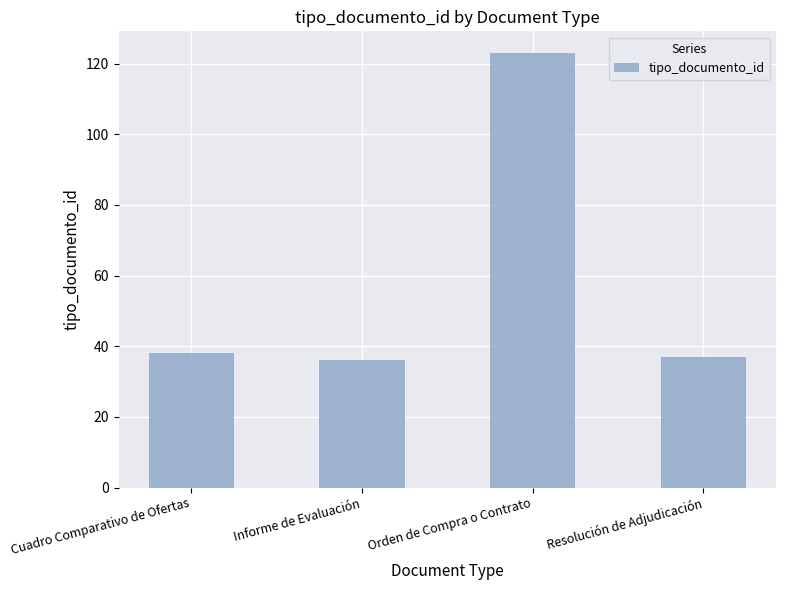

Between Orden de Compra o Contrato and Cuadro Comparativo de Ofertas, which is larger?

Orden de Compra o Contrato